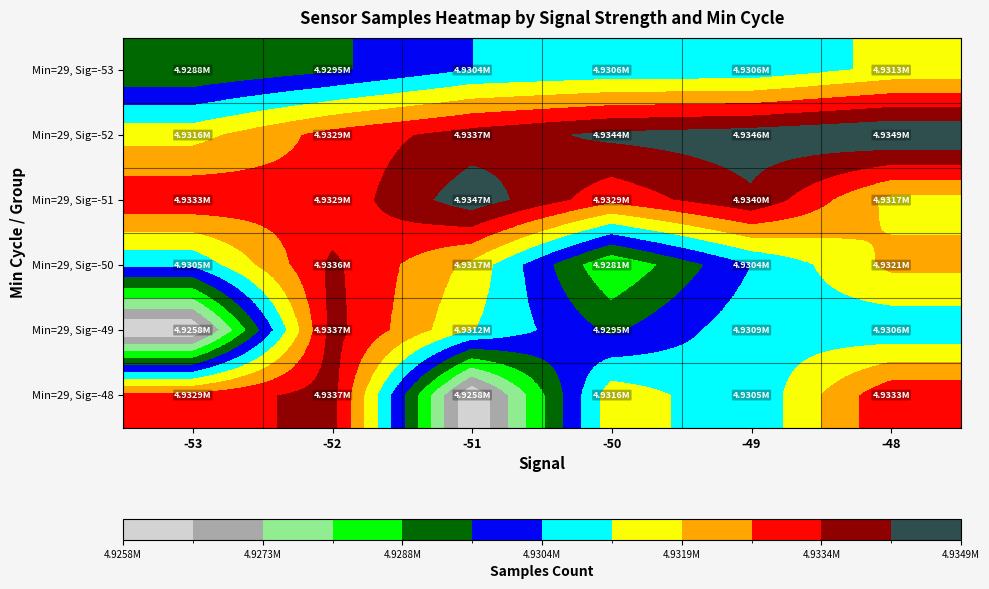

What is the spread (max minus min) of values at -52?

4285